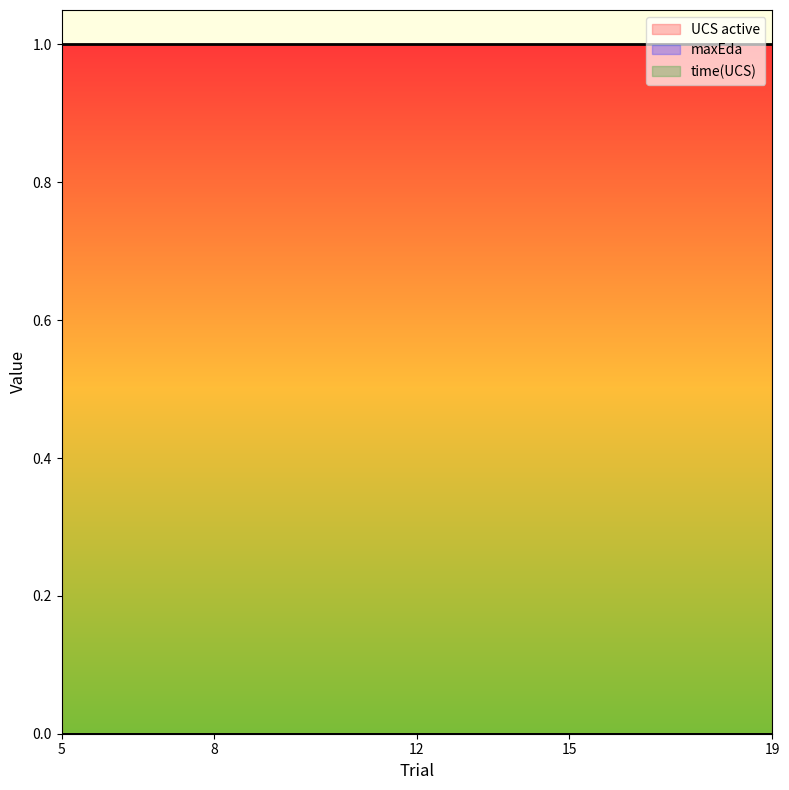

Count the number of data series in this chart.

3